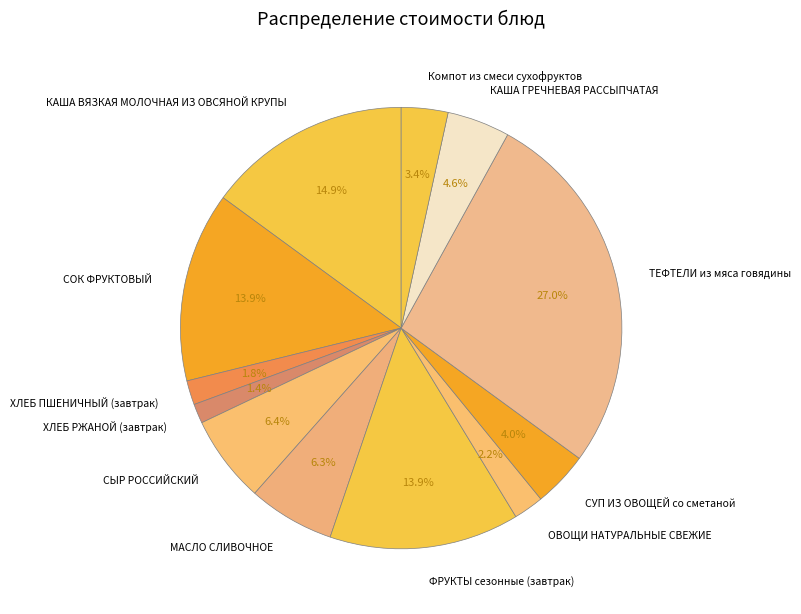

Does ХЛЕБ ПШЕНИЧНЫЙ (завтрак) represent more than half of the total?

No